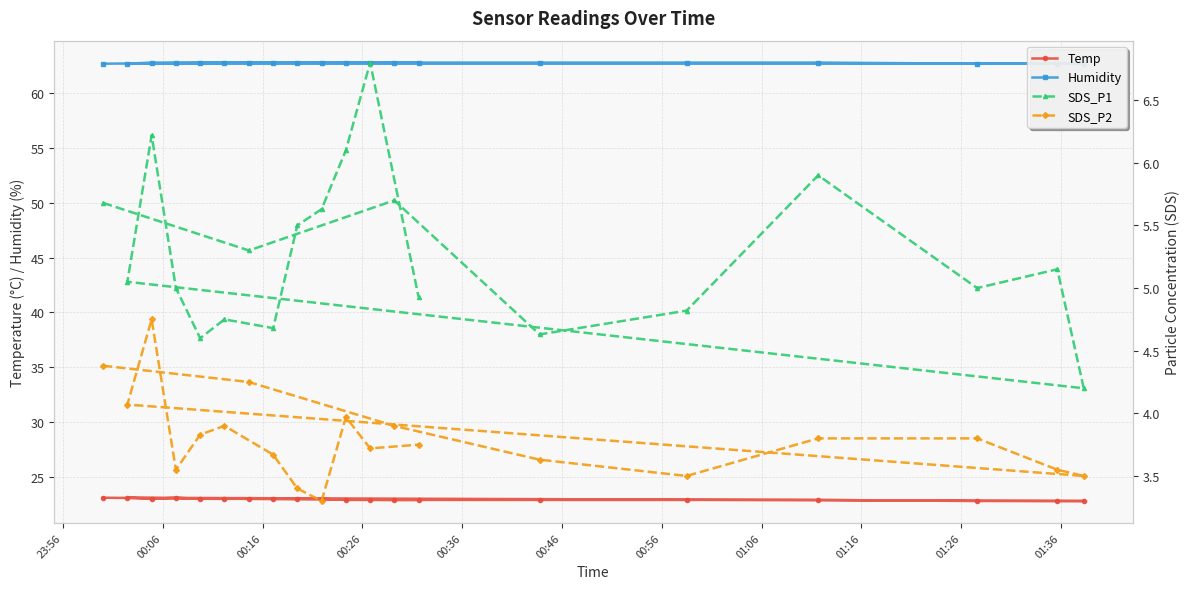

What is the lowest value of the Humidity series?

62.7